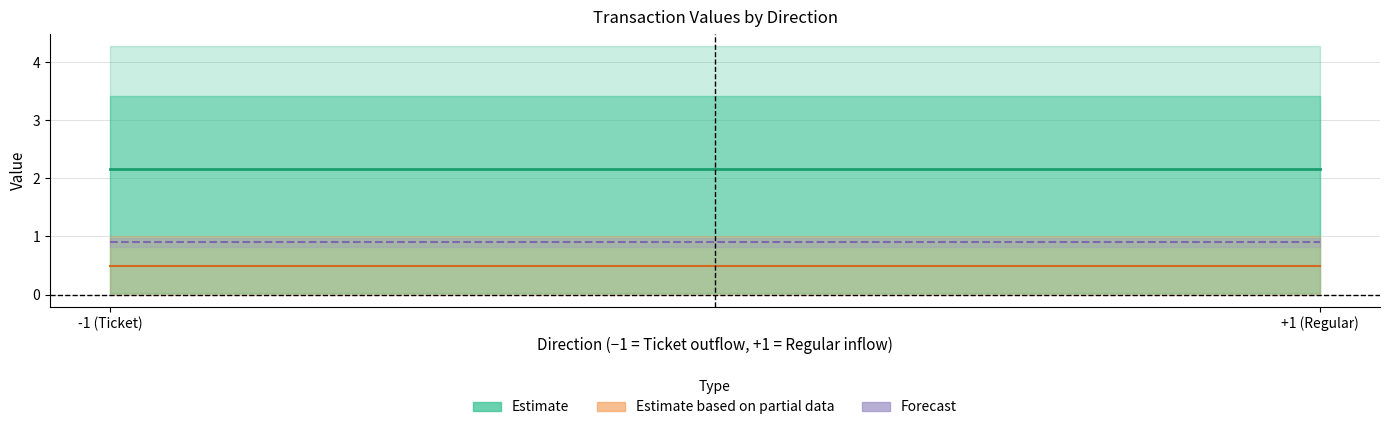

At which category is the sum across all series the highest?

-1